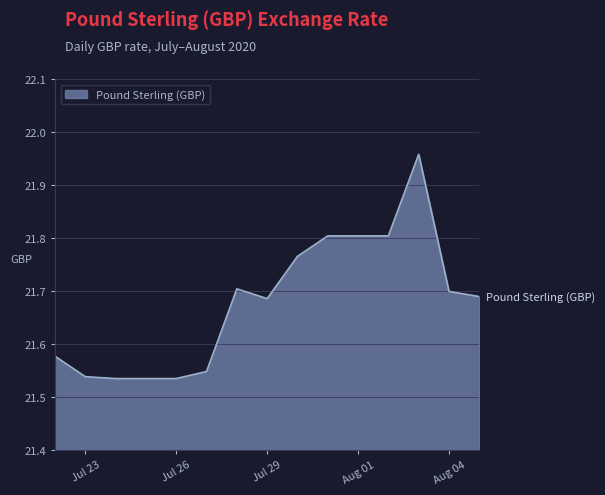

What is the difference between the maximum and minimum values?

0.4